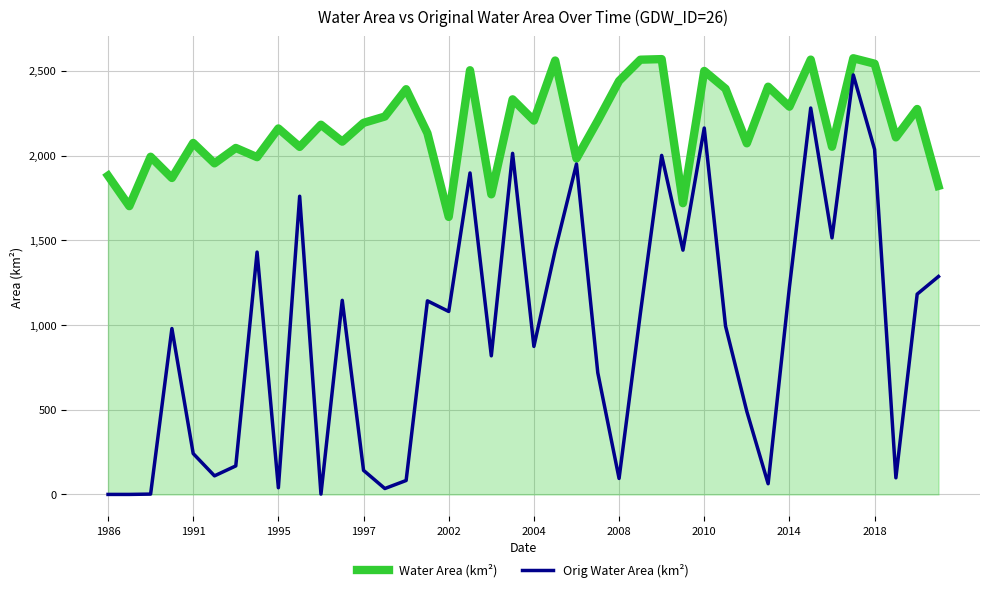

Which series has the largest total across all categories?

Water Area (km²)